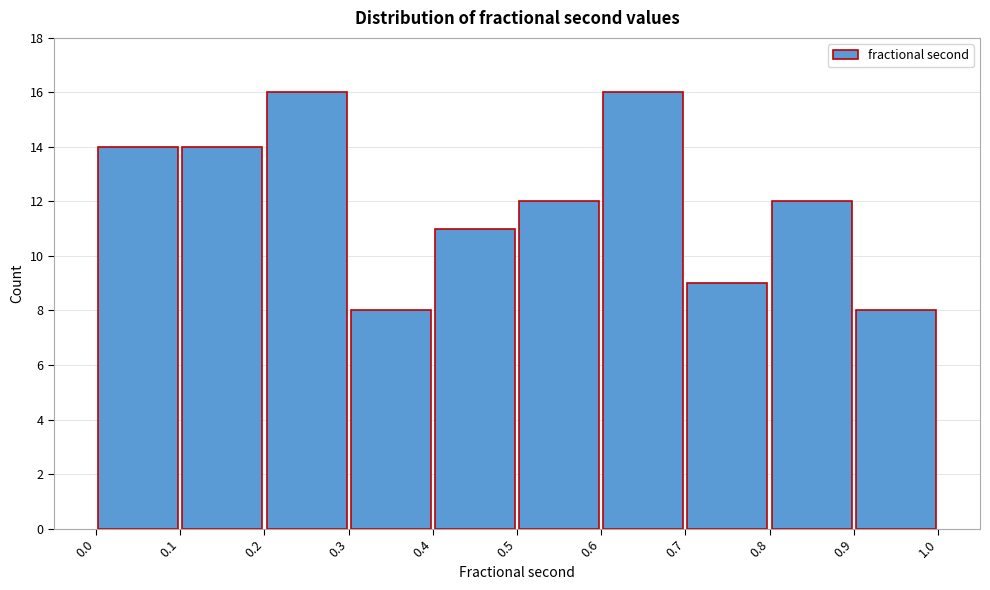

Reading left to right, transcribe this chart: for each bar, give the range it covers on the x-axis and its height. The values are not printed on the chart, so give them approximately, as read against the axis.

0.0 to 0.1: 14
0.1 to 0.2: 14
0.2 to 0.3: 16
0.3 to 0.4: 8
0.4 to 0.5: 11
0.5 to 0.6: 12
0.6 to 0.7: 16
0.7 to 0.8: 9
0.8 to 0.9: 12
0.9 to 1.0: 8